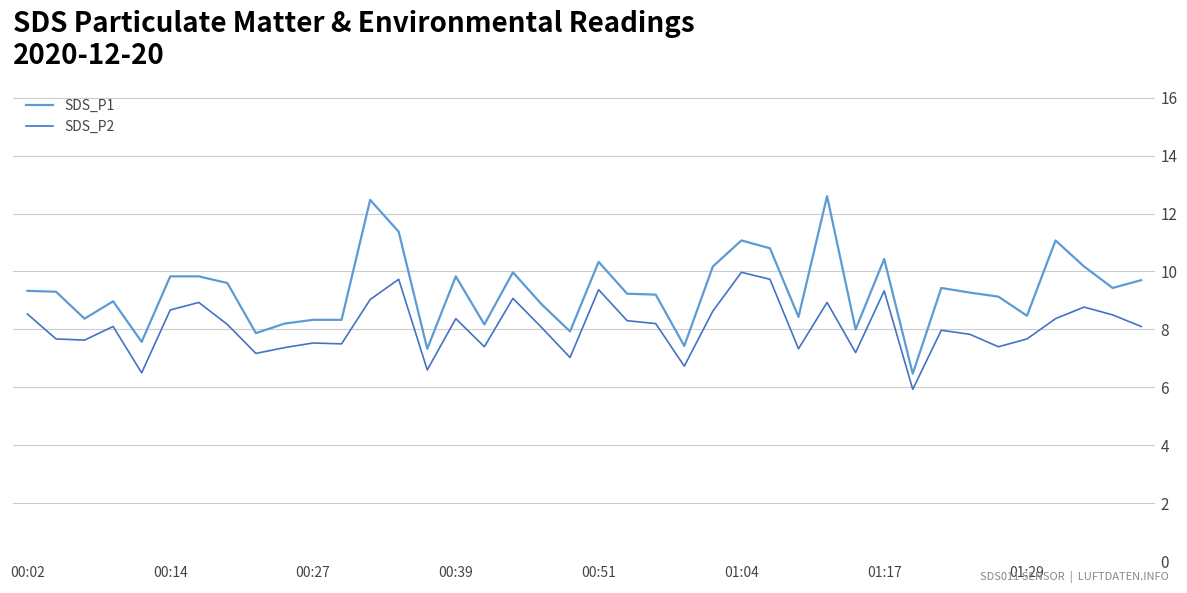

Which series has the largest total across all categories?

SDS_P1